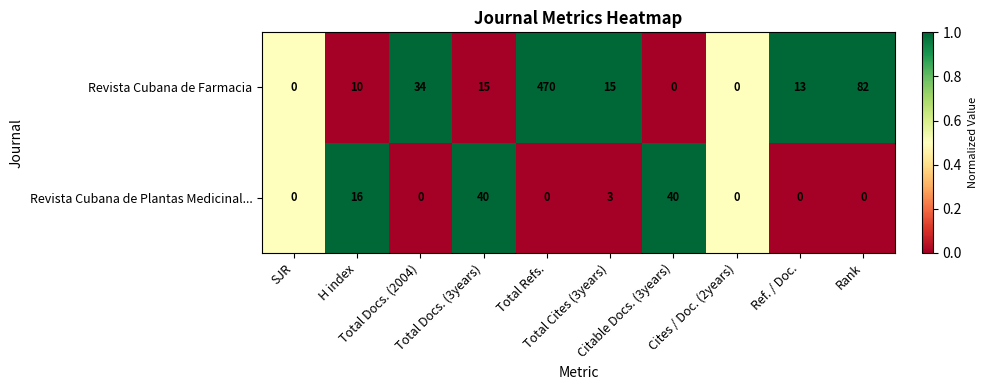

What is the total value across all series at Total Cites (3years)?

18